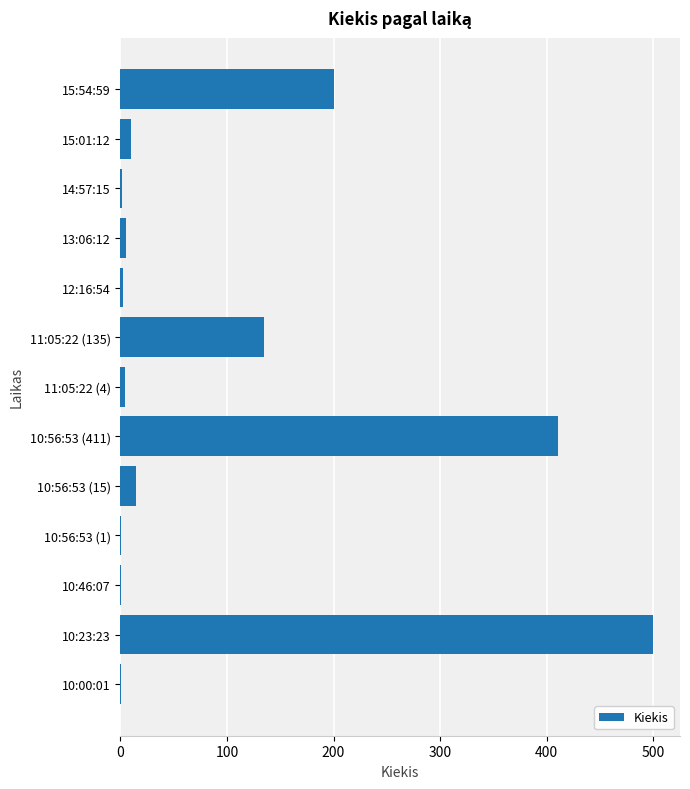

The value at 10:56:53 (411) is 411. True or false?

True